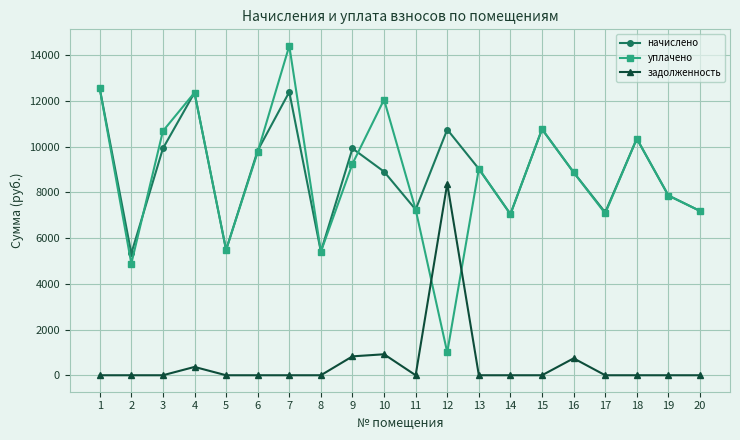

The value of уплачено at 3 is 10684.8. True or false?

True